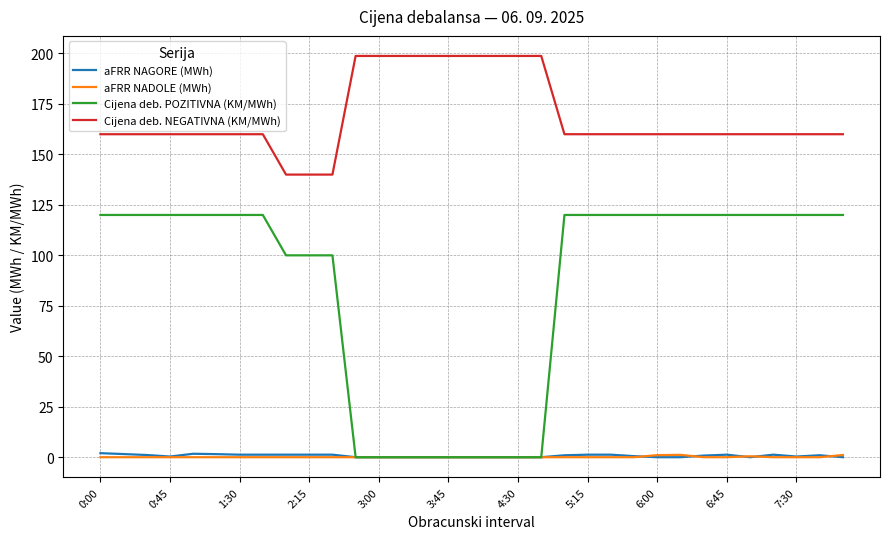

How many lines are shown in the chart?

4